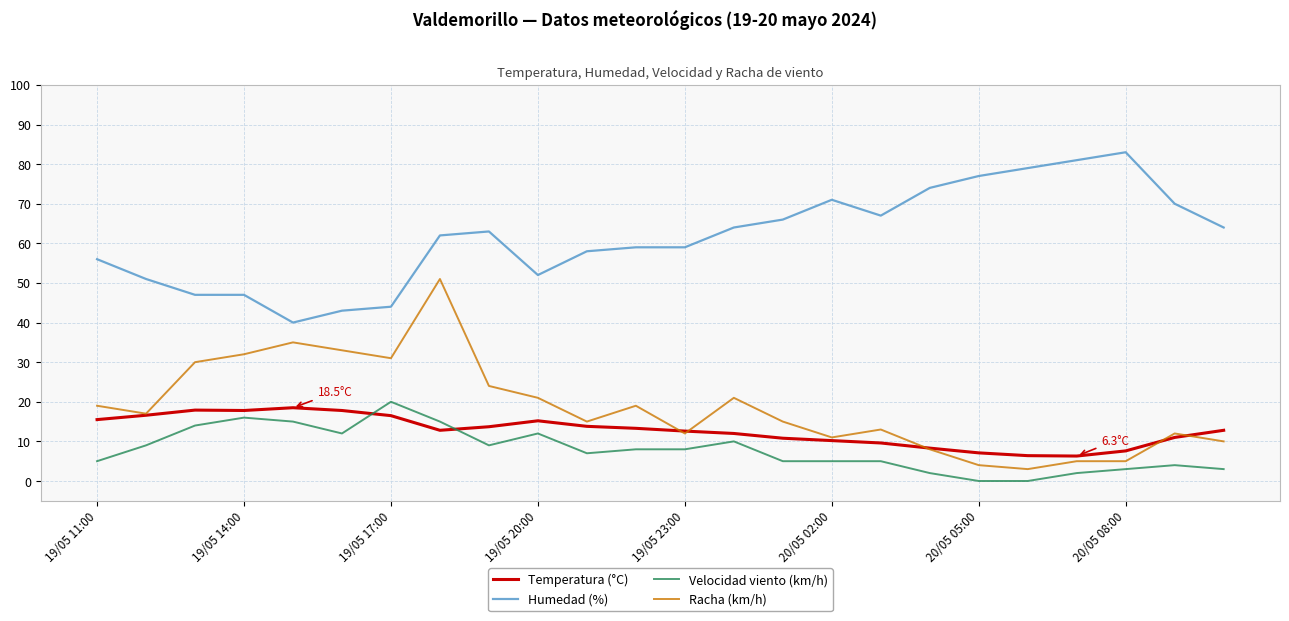

What is the highest value of the Velocidad viento (km/h) series?

20.0